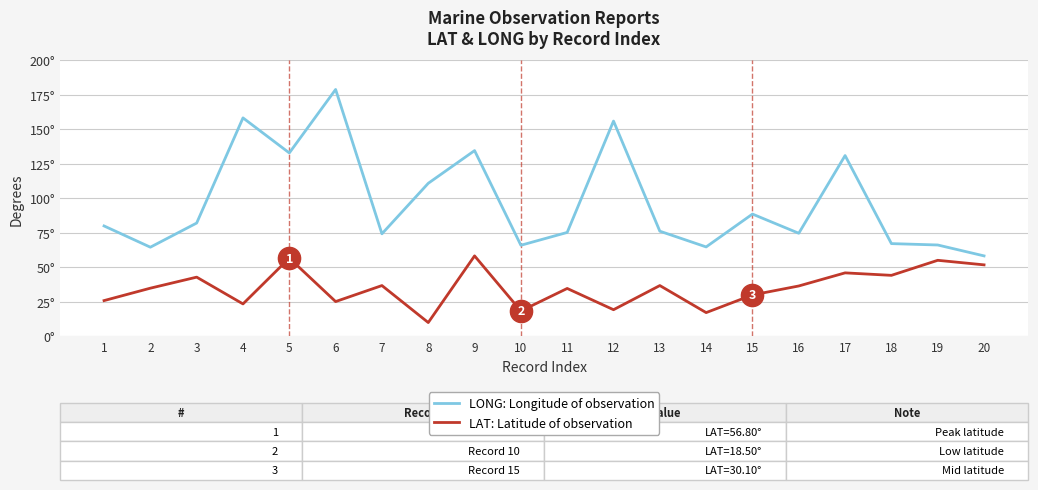

Which series has the largest total across all categories?

LONG: Longitude of observation